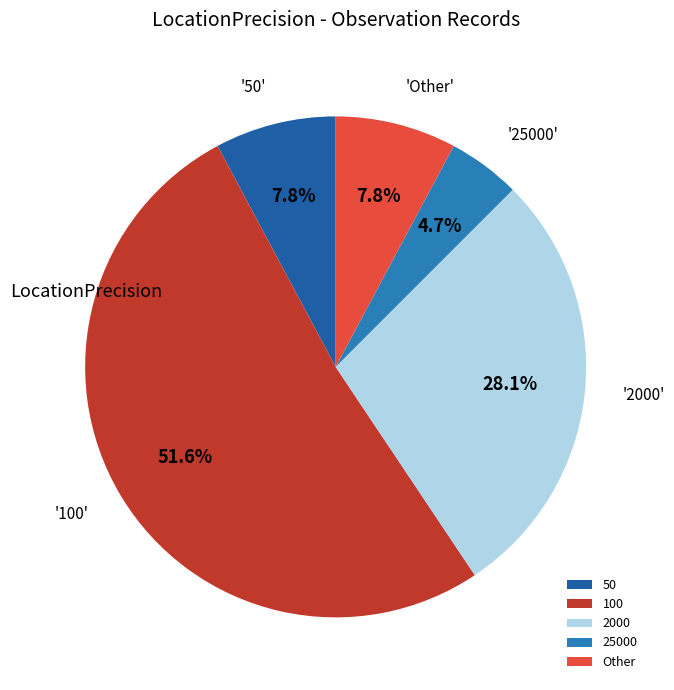

What percentage do 2000 and 100 together represent?

79.7%